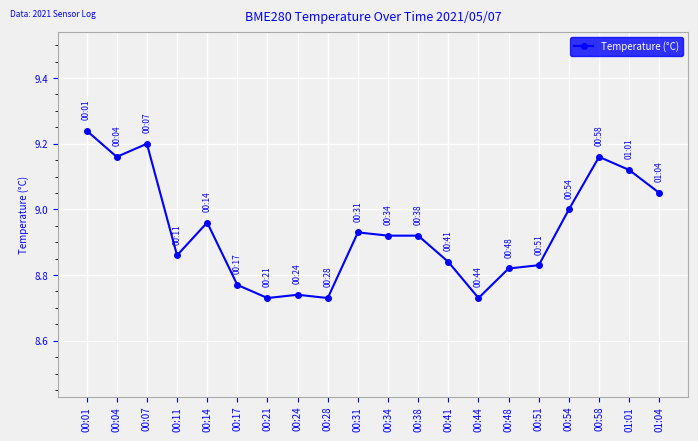

True or false: there are more than 2 points higher than both neighbors.

True